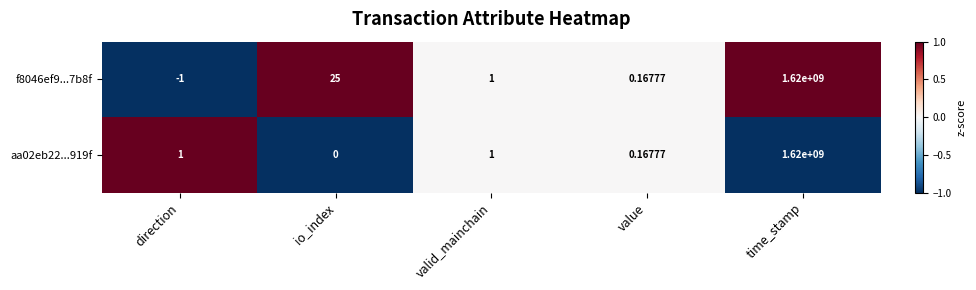

List the labels in order of f8046ef9...7b8f value, smallest first.

direction, value, valid_mainchain, io_index, time_stamp